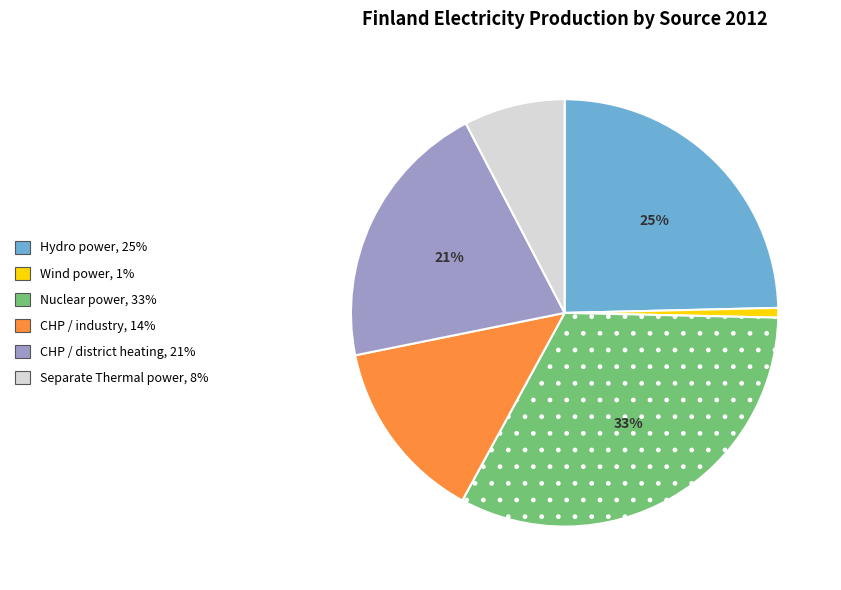

What is the ratio of the value at Separate Thermal power to the value at Nuclear power?

0.2